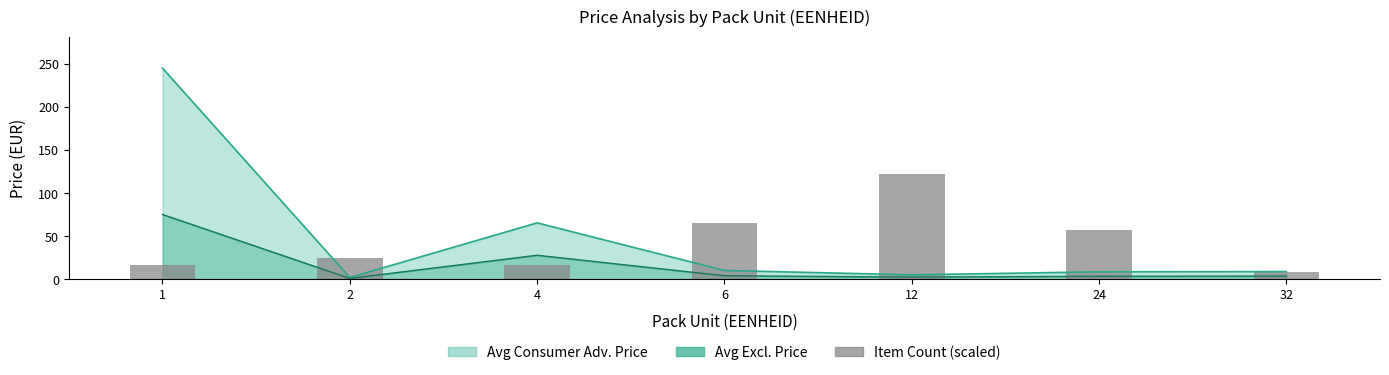

Between 24 and 1, which is larger?

24